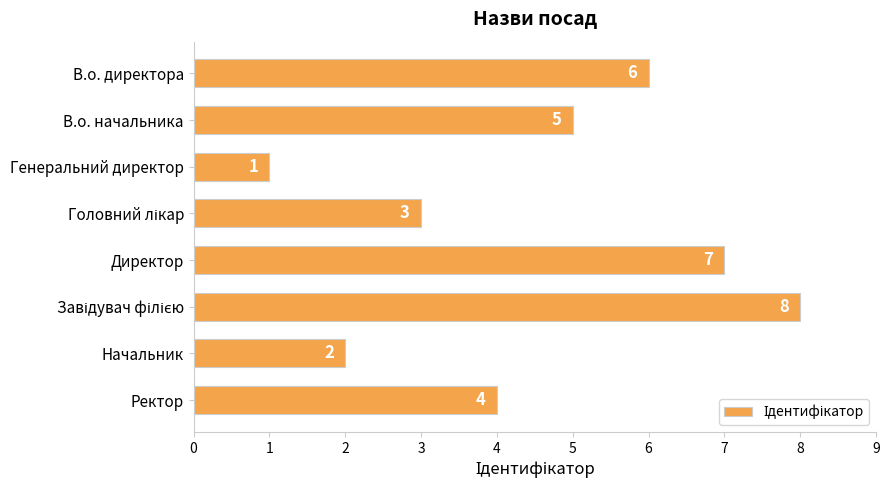

What is the greatest value displayed?

8